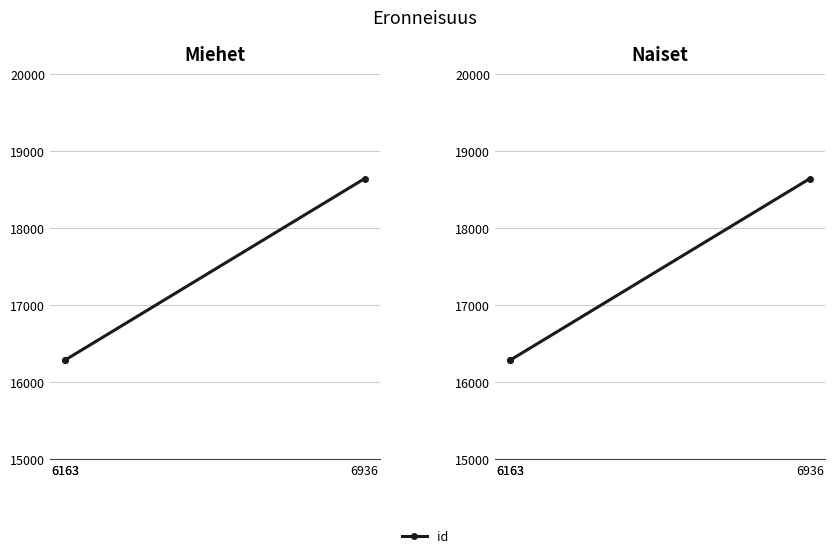

True or false: the data shows 8402 at 6163.

False